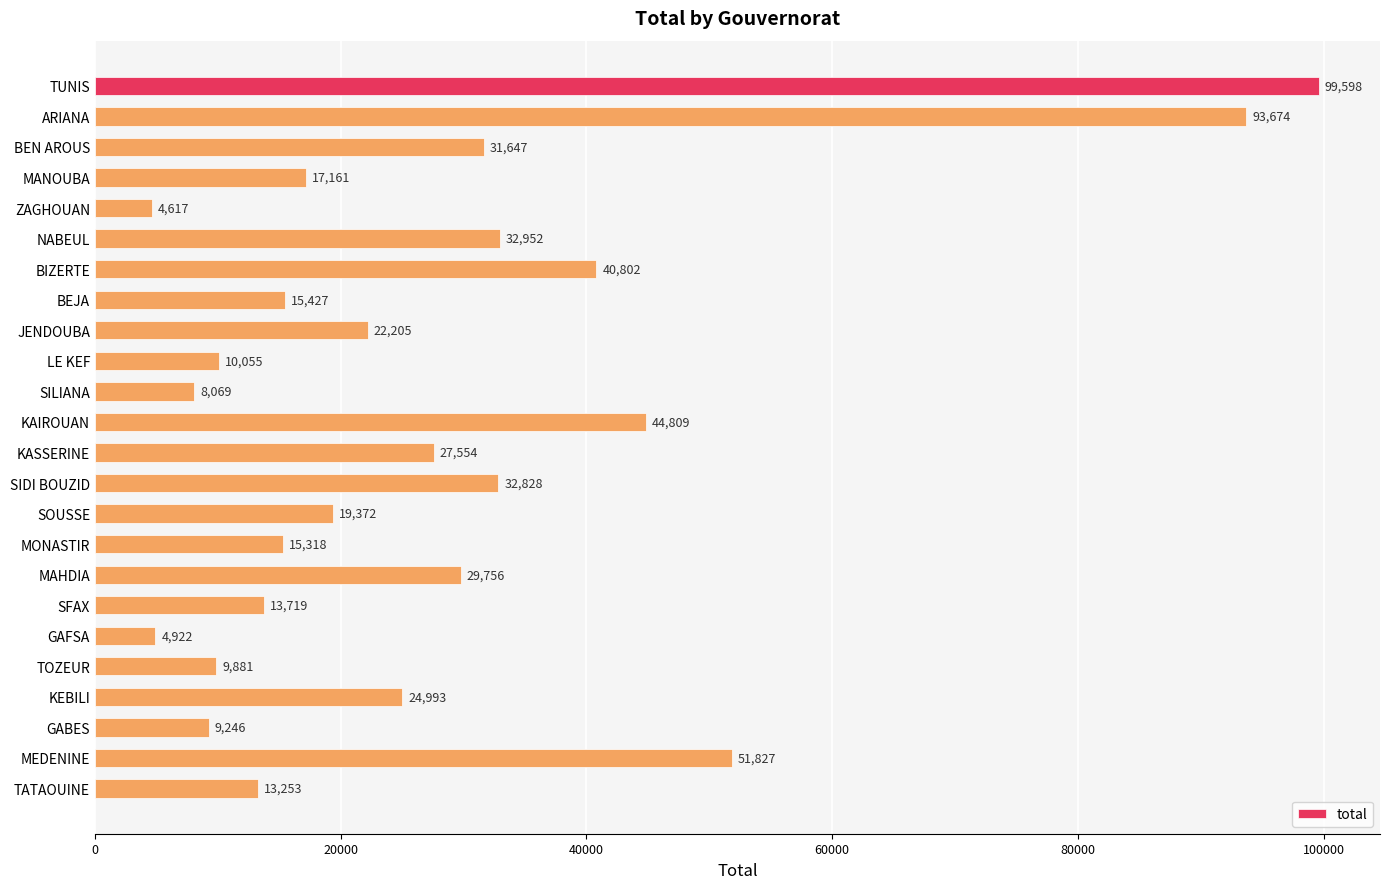

Rank the categories by value from highest to lowest.

TUNIS, ARIANA, MEDENINE, KAIROUAN, BIZERTE, NABEUL, SIDI BOUZID, BEN AROUS, MAHDIA, KASSERINE, KEBILI, JENDOUBA, SOUSSE, MANOUBA, BEJA, MONASTIR, SFAX, TATAOUINE, LE KEF, TOZEUR, GABES, SILIANA, GAFSA, ZAGHOUAN